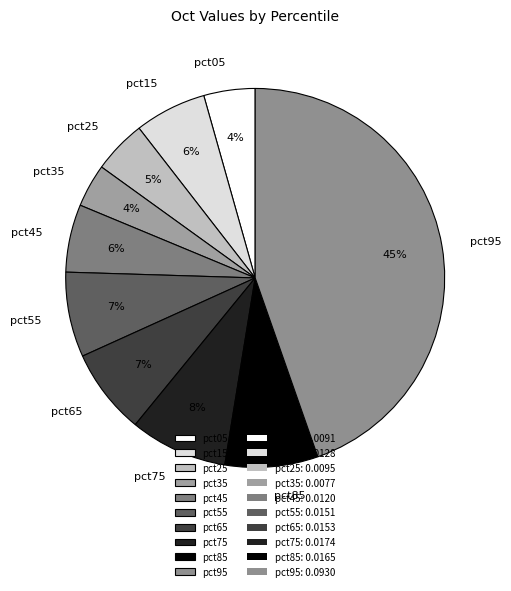

Between pct95 and pct75, which is larger?

pct95